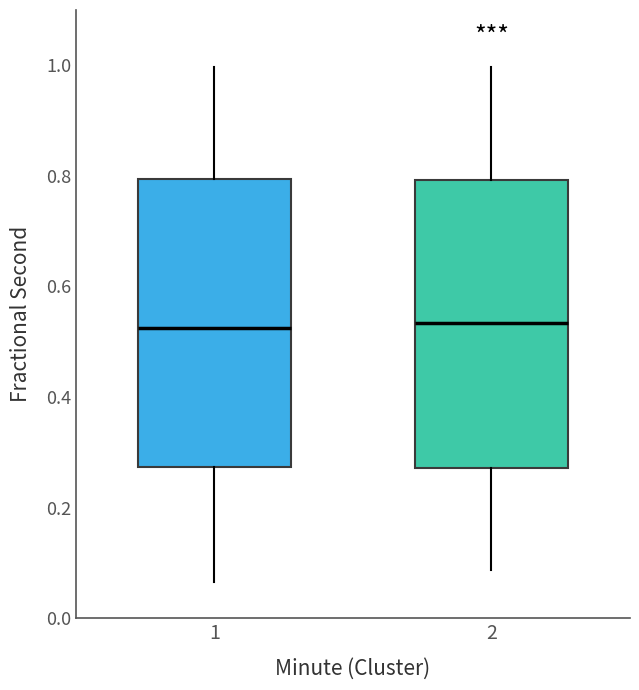

Where does the median line of the box at x = 2 sit on the y-axis? The values are not printed on the chart, so give them approximately, as read against the axis.

0.54